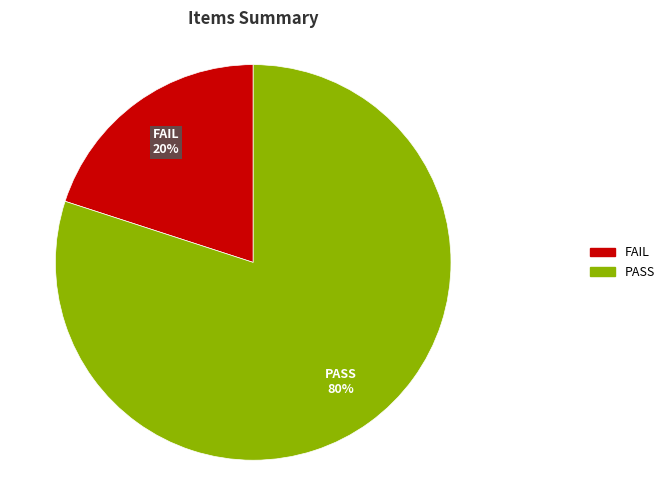

To the nearest percent, what is the average slice percentage?

50%